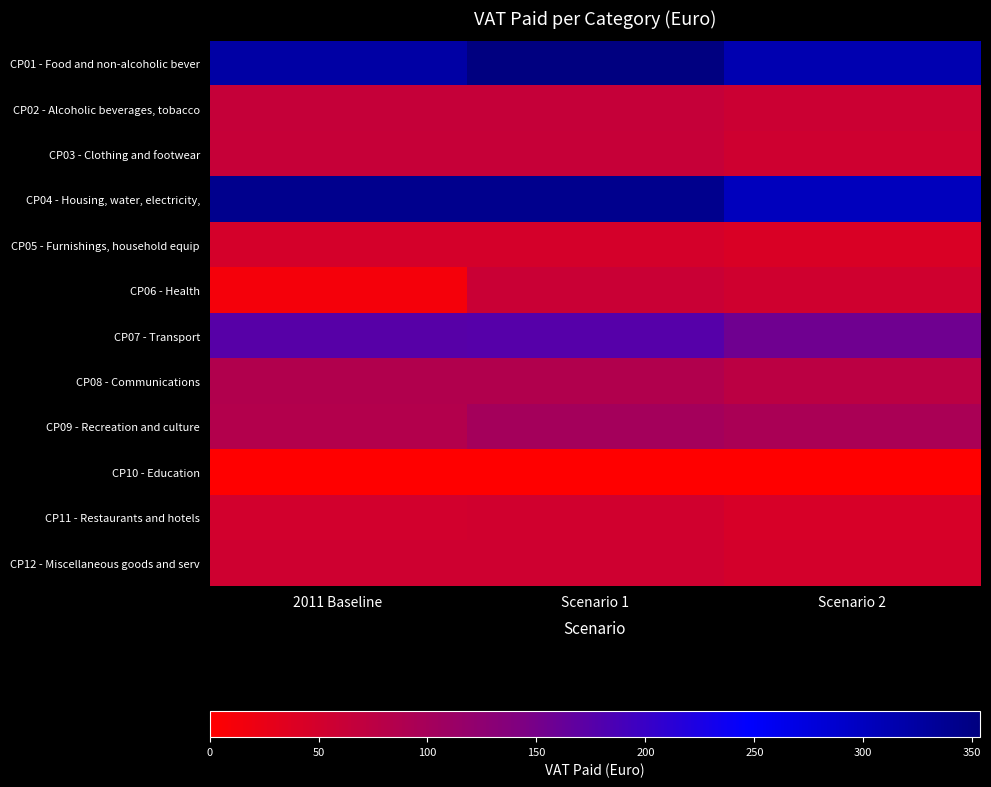

At which category is the sum across all series the highest?

Scenario 1